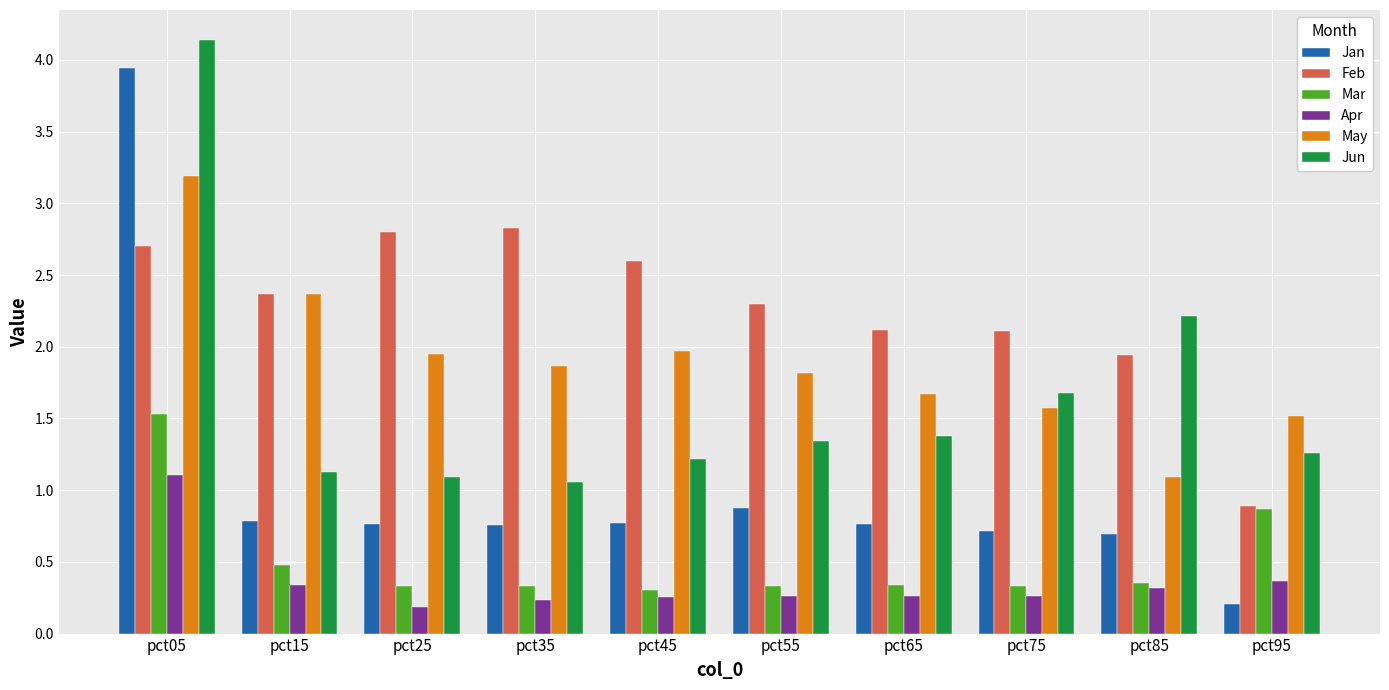

The value of Jan at pct65 is 0.2. True or false?

False